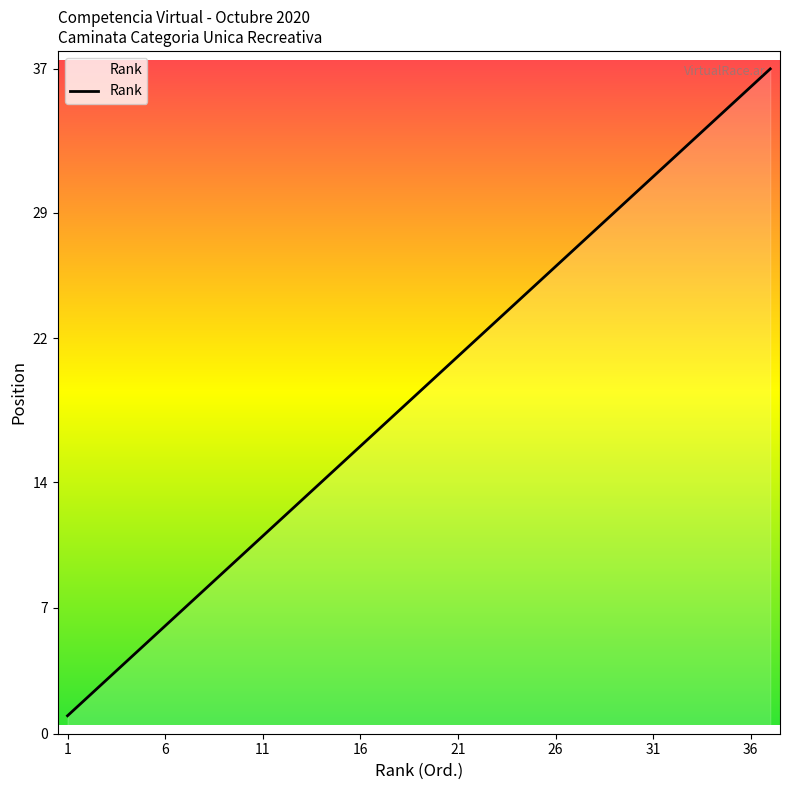

List the labels in order of value, largest first.

37, 36, 35, 34, 33, 32, 31, 30, 29, 28, 27, 26, 25, 24, 23, 22, 21, 20, 19, 18, 17, 16, 15, 14, 13, 12, 11, 10, 9, 8, 7, 6, 5, 4, 3, 2, 1